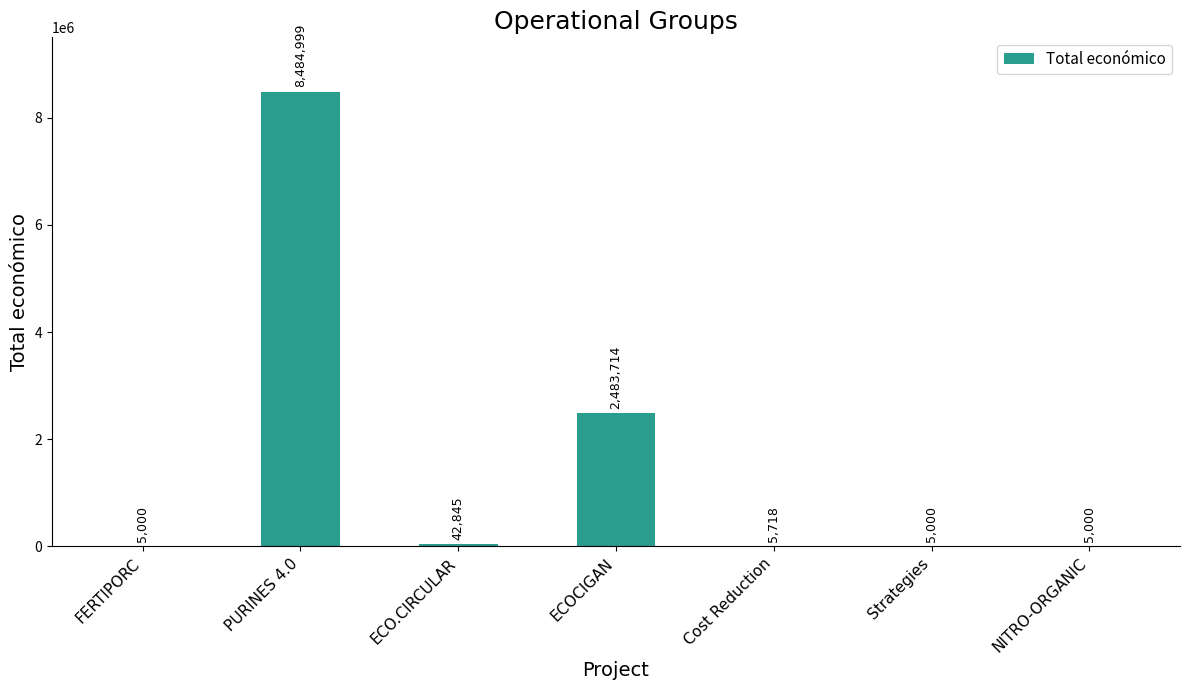

The chart shows a value of 2483714 at ECOCIGAN. True or false?

True